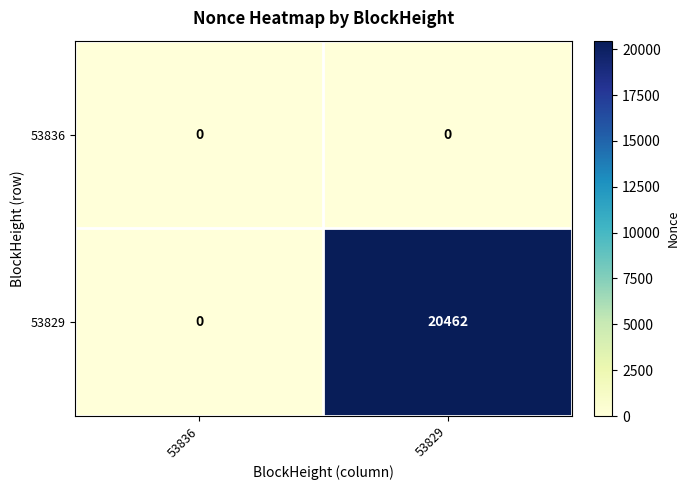

Count the number of data series in this chart.

2